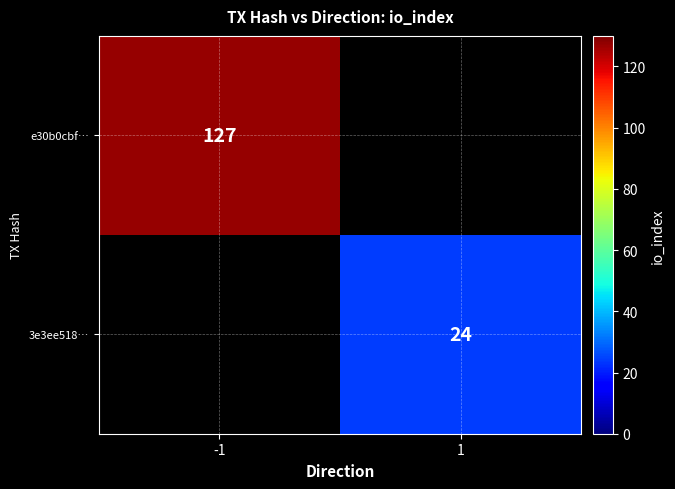

At how many categories does at least one series exceed 108?

1